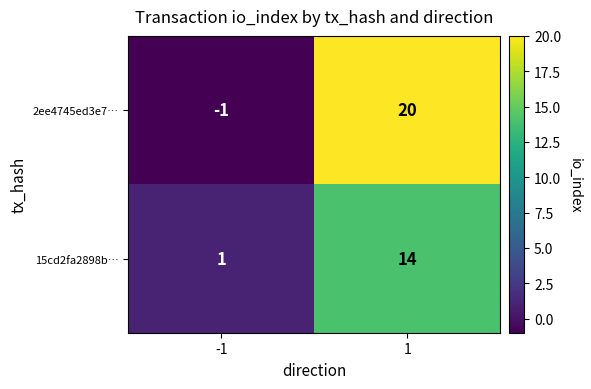

What is the average value of the 15cd2fa2898b… series?

8